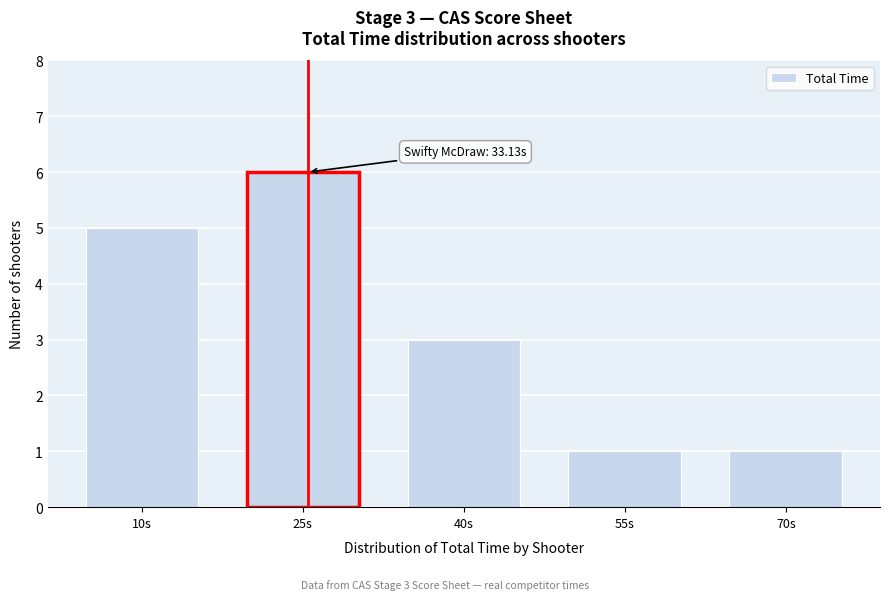

Reading left to right, list all the values displayed in this chart.

5	6	3	1	1